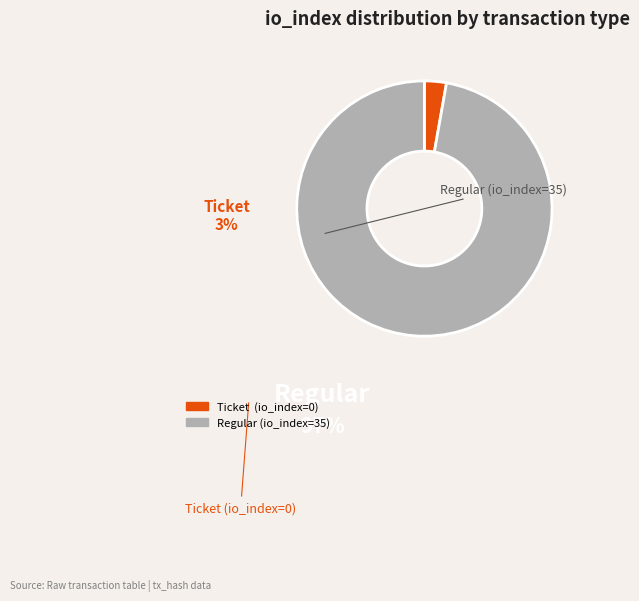

Is the sum of Regular (io_index=35) and Ticket (io_index=0) greater than half?

Yes